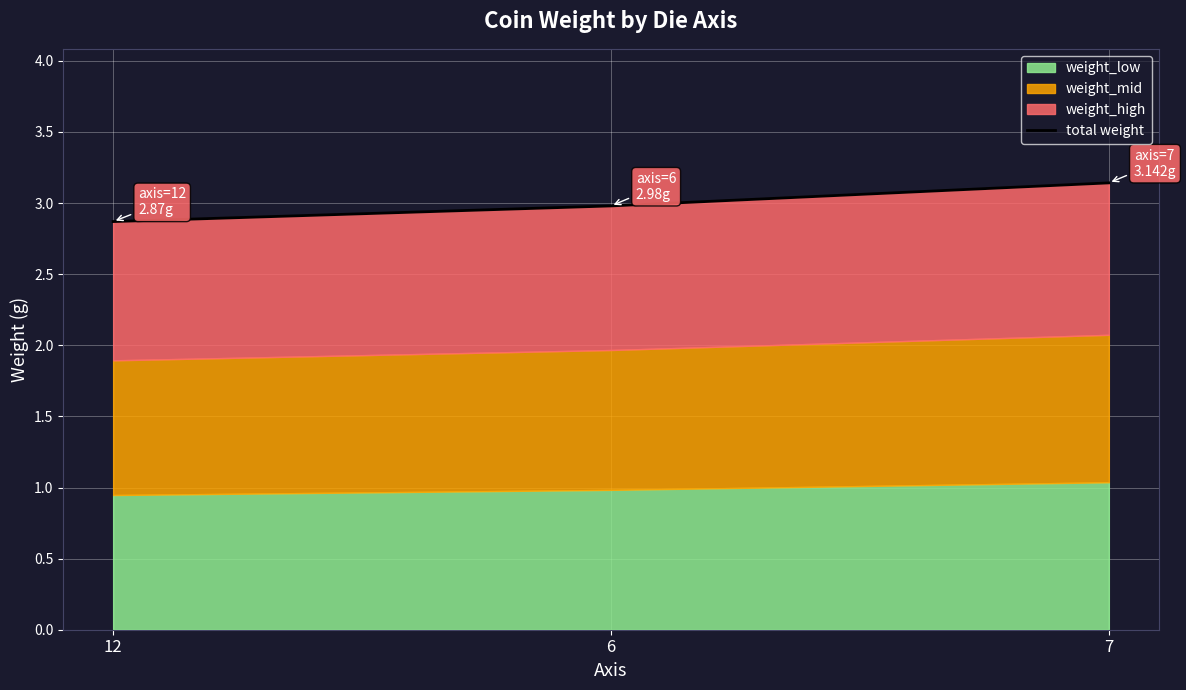

The chart shows a value of 2.9 at 12. True or false?

True